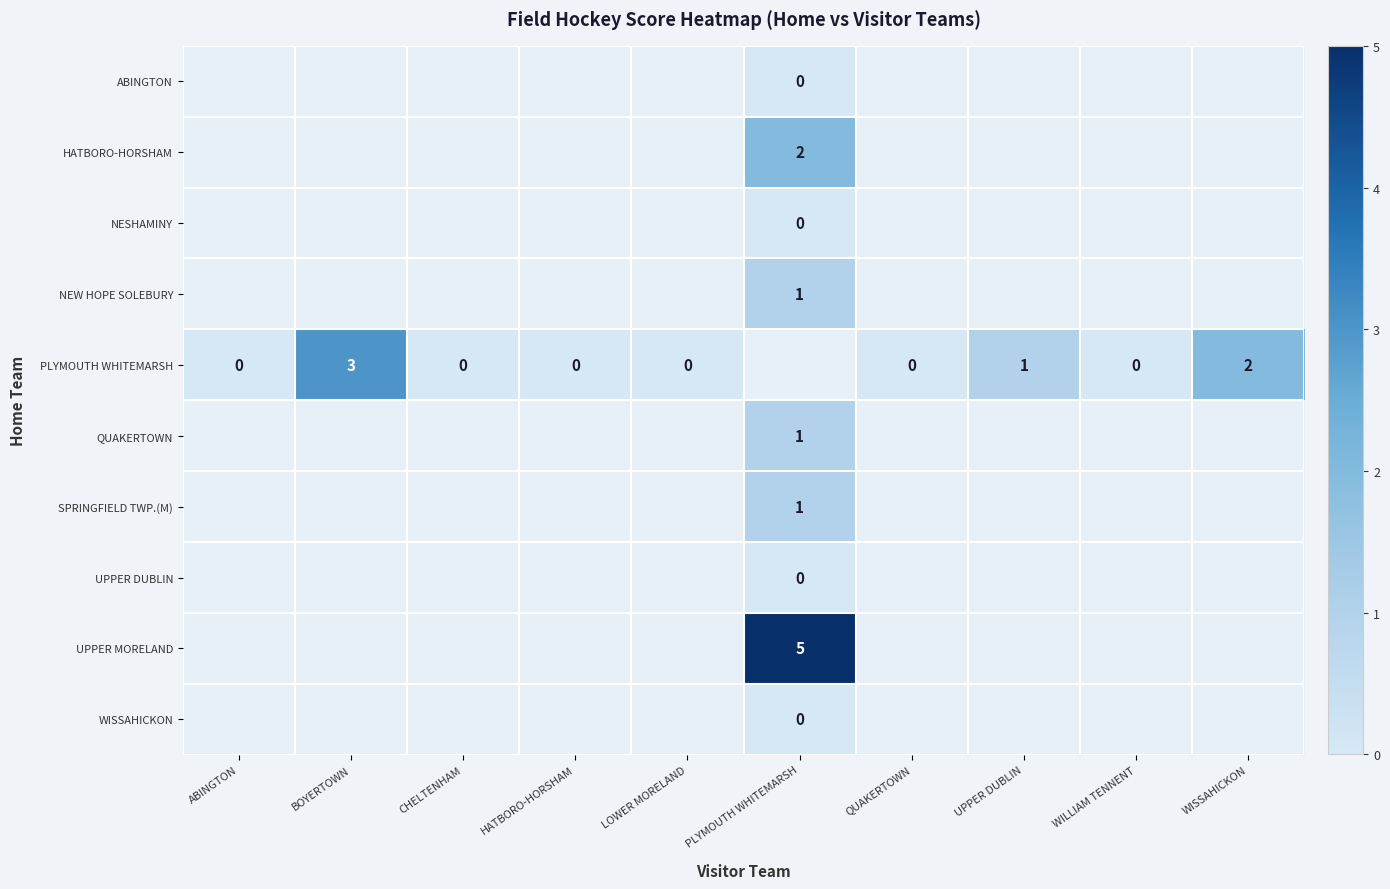

The SPRINGFIELD TWP.(M) series shows 1 at PLYMOUTH WHITEMARSH. True or false?

True